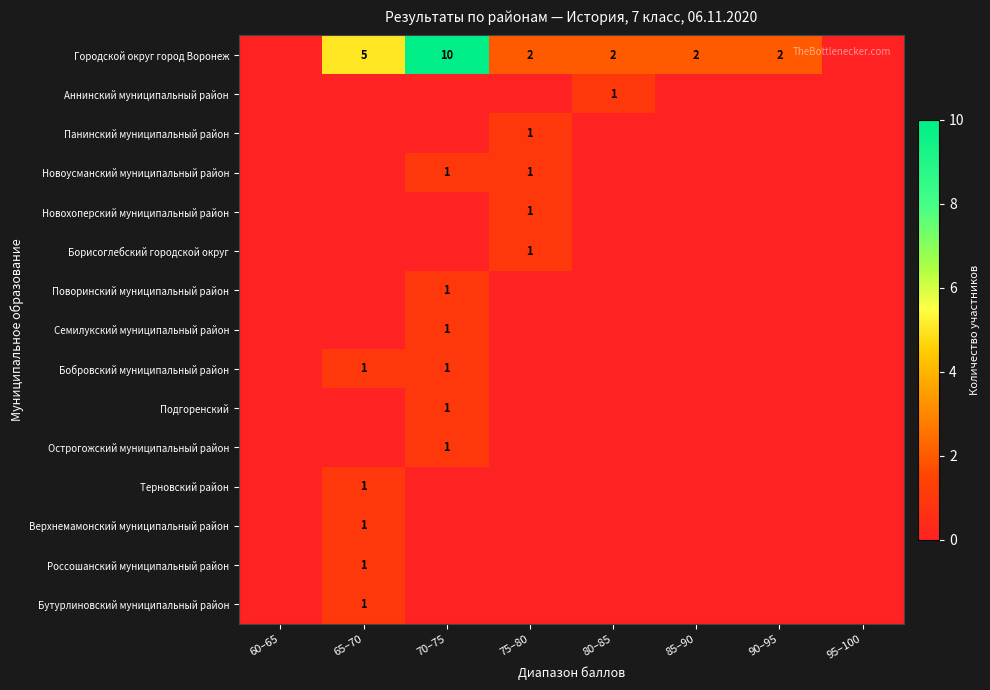

The value of Городской округ город Воронеж at 90–95 is 2. True or false?

True